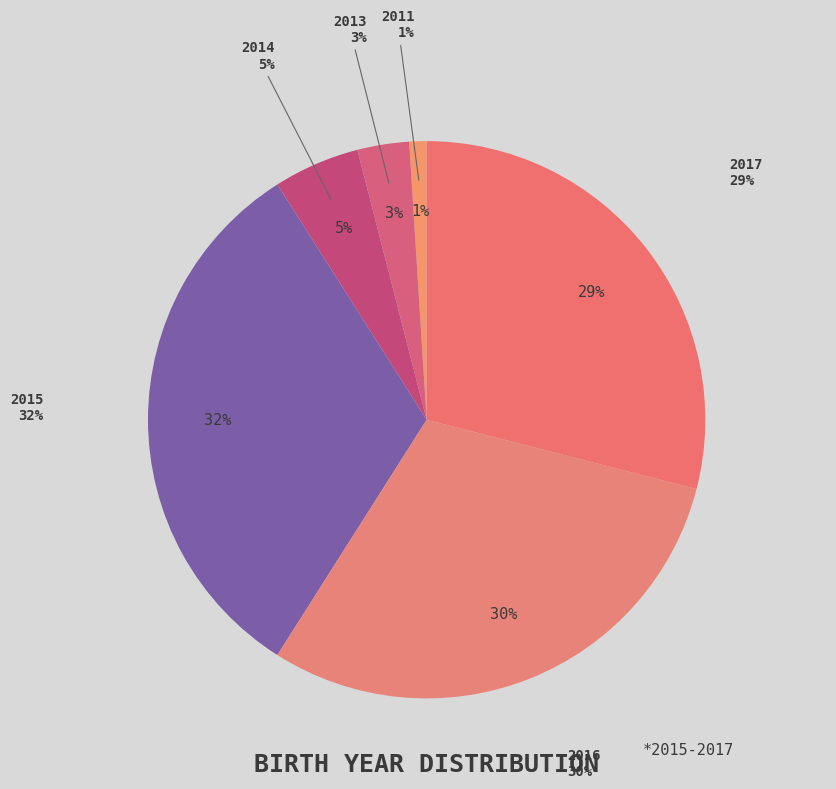

Combined, do 2011 and 2016 account for over 50%?

No